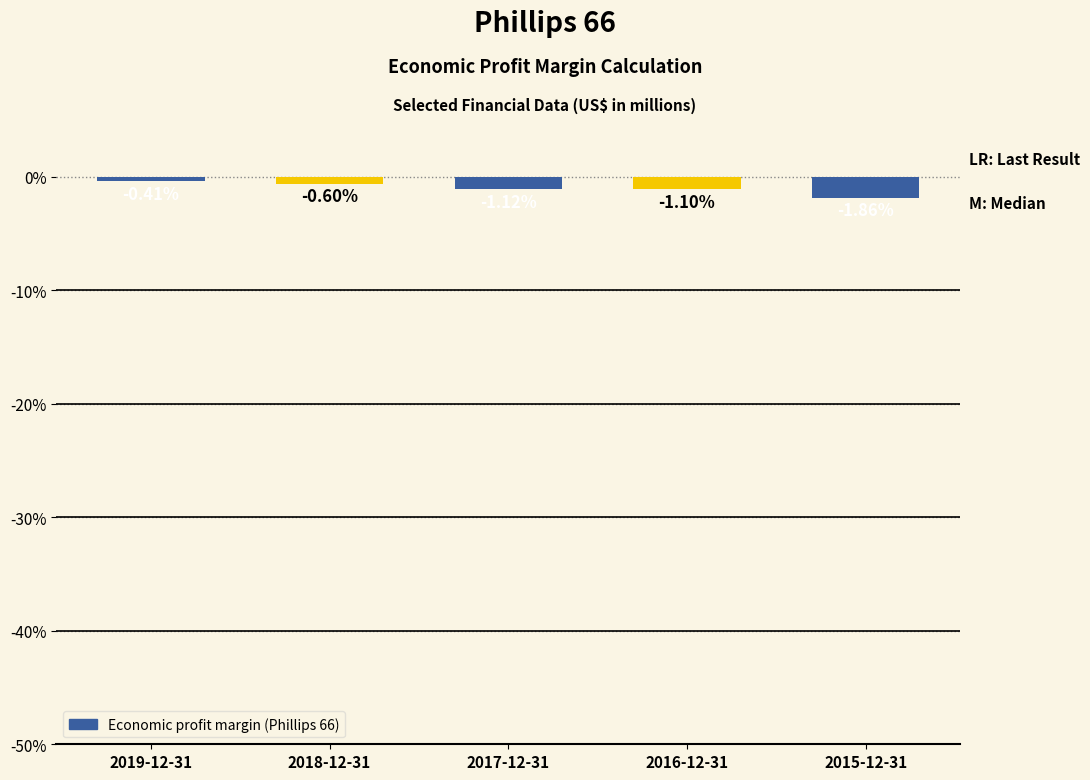

Rank the categories by value from highest to lowest.

2019-12-31, 2018-12-31, 2016-12-31, 2017-12-31, 2015-12-31